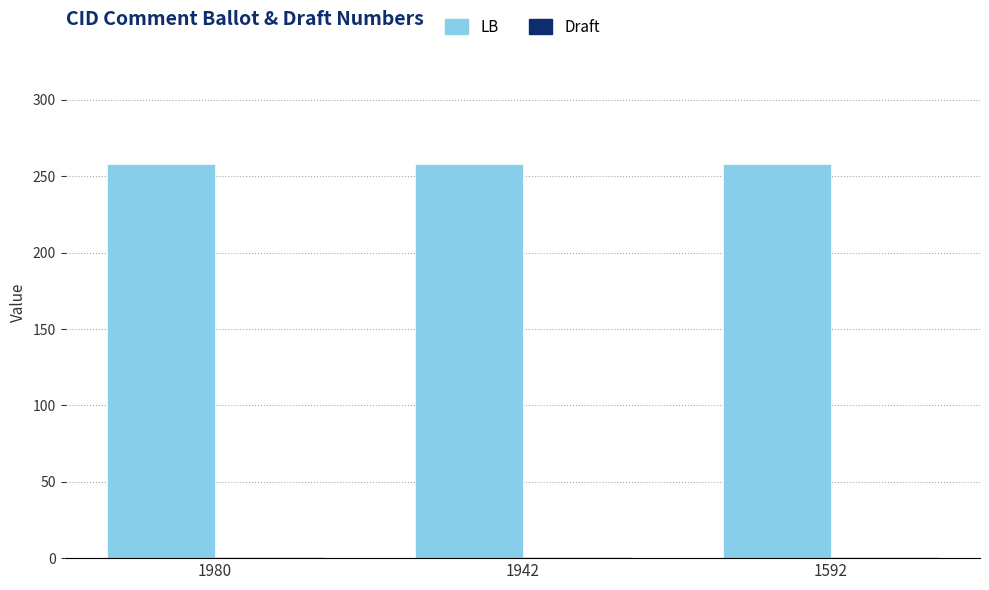

How many series are shown in this chart?

2